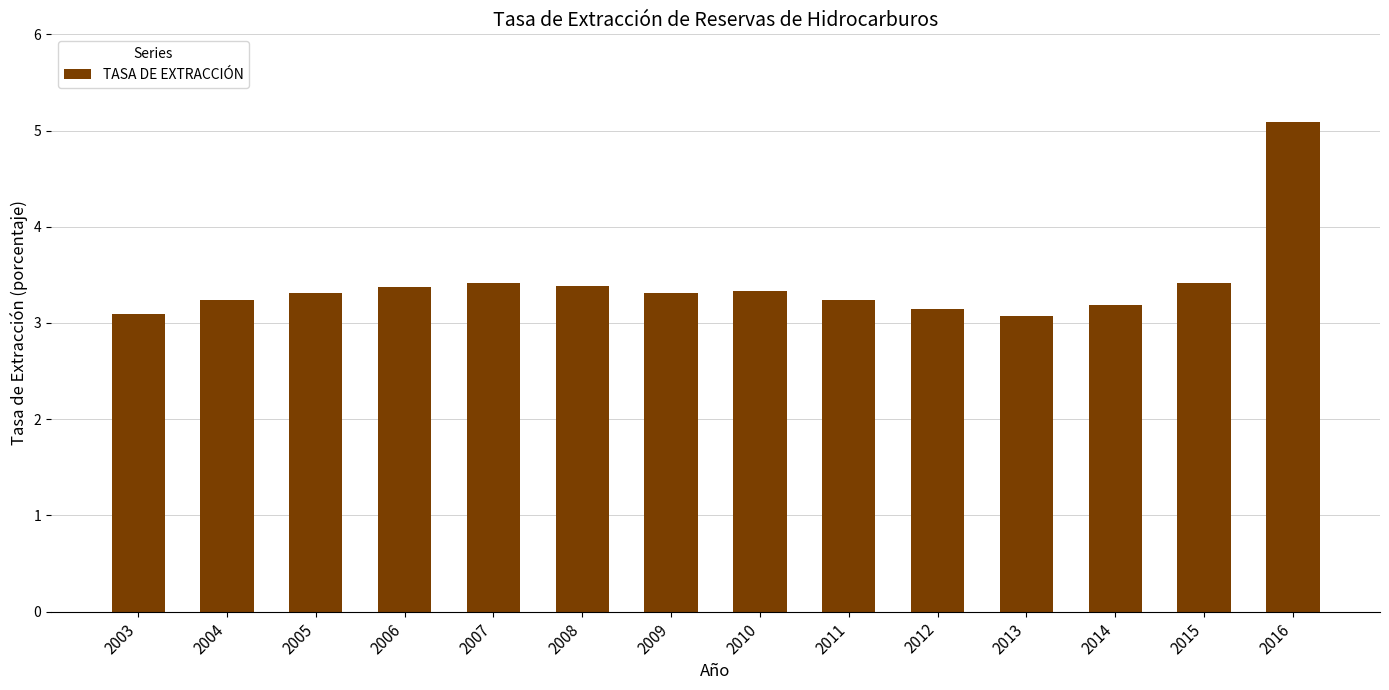

What is the sum of all values?

47.6